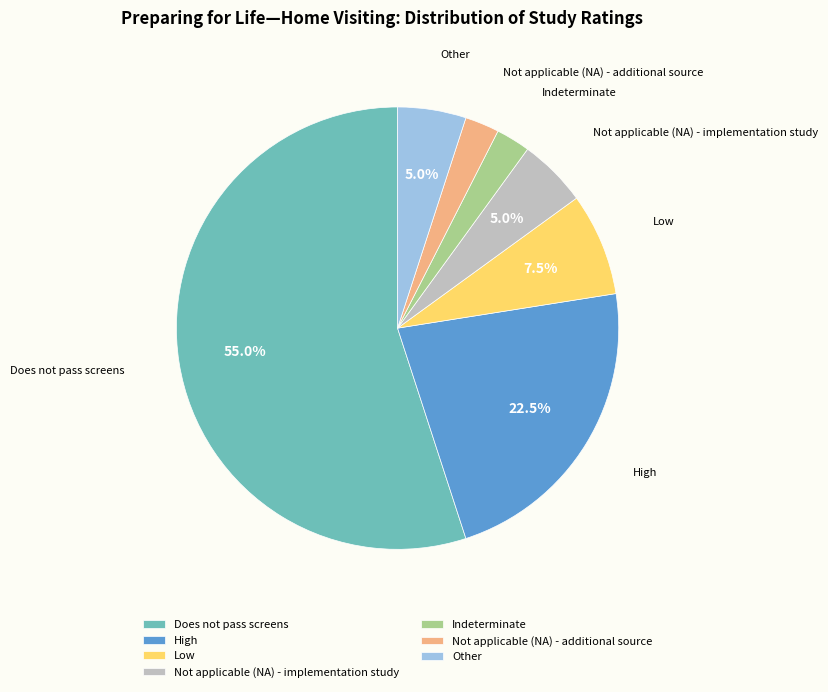

Count the number of slices in the pie.

7